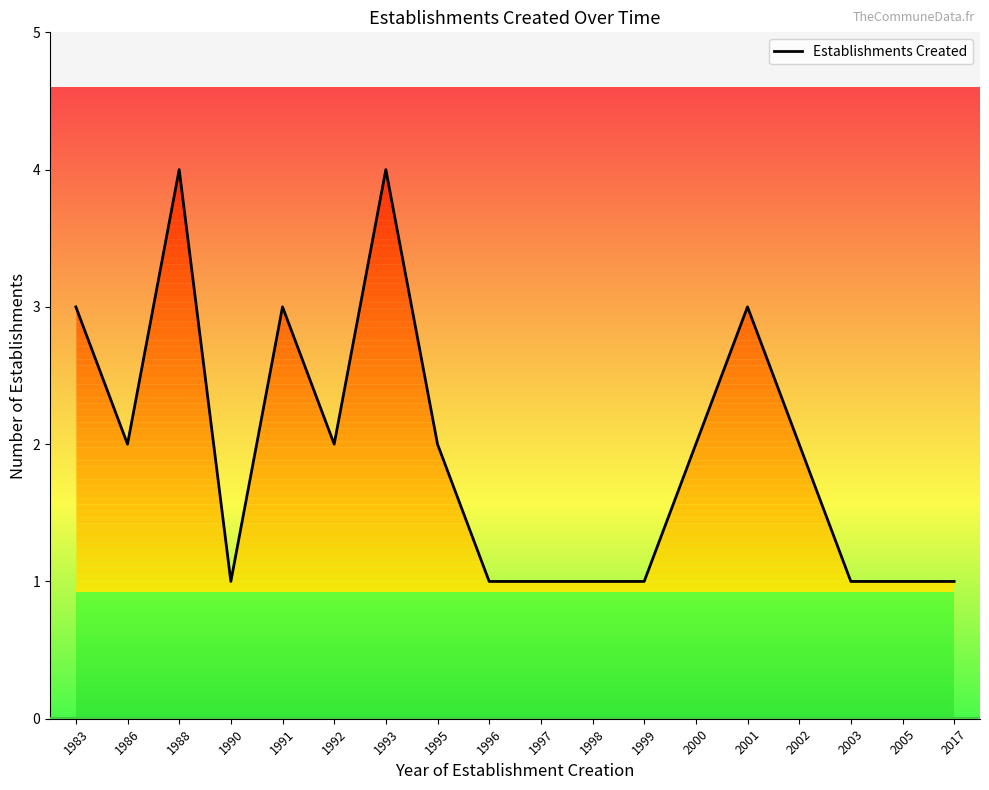

What is the smallest value displayed?

1